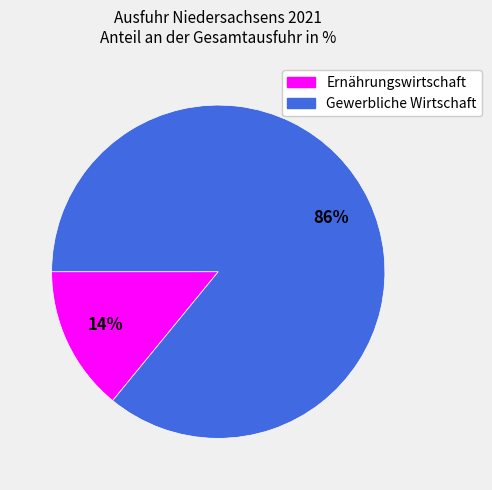

Is there any slice that represents more than half of the pie?

Yes